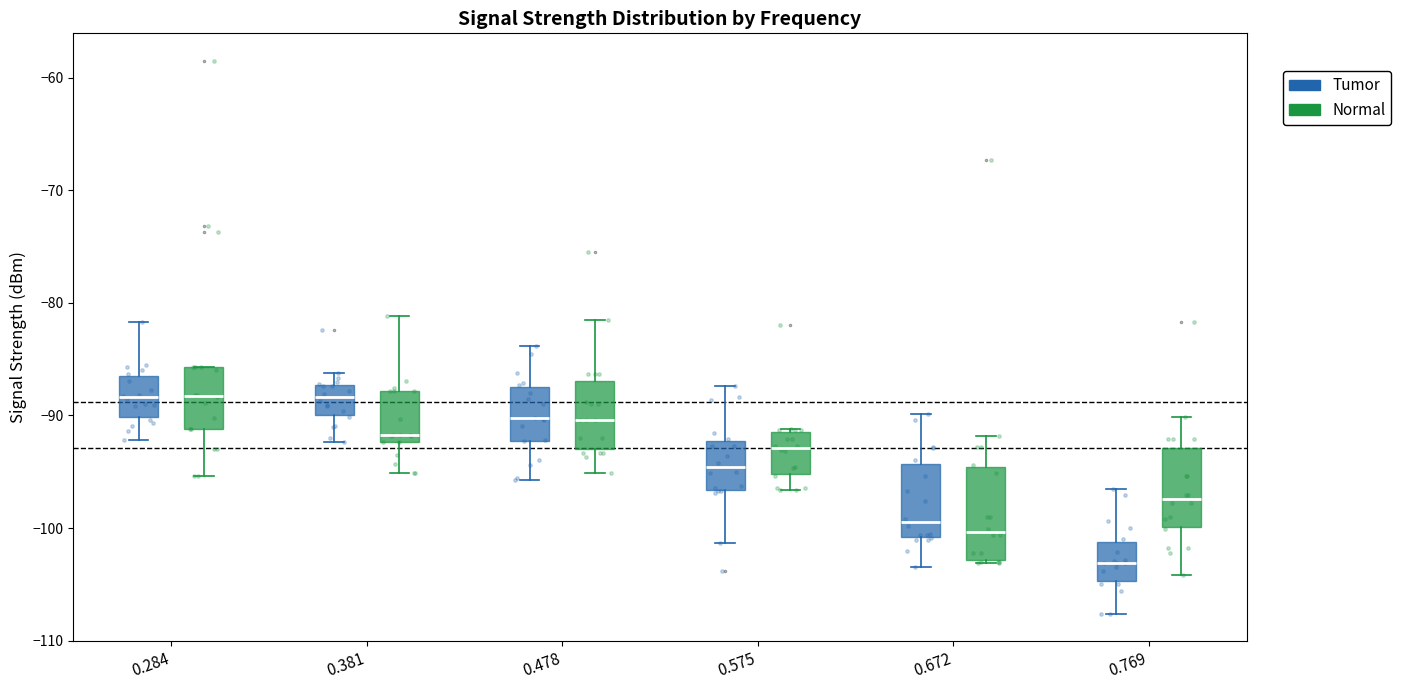

Reading left to right, read every box against the y-axis: the position of its median line, the range the box covers, and the ends of its whiskers. The values are not printed on the chart, so give them approximately, as read against the axis.

0.284 (Tumor): median -88, box -90 to -86, whiskers -92 to -82
0.284 (Normal): median -88, box -91 to -86, whiskers -95 to -86
0.381 (Tumor): median -88, box -90 to -87, whiskers -92 to -86
0.381 (Normal): median -92 (just above the box's lower edge), box -92 to -88, whiskers -95 to -81
0.478 (Tumor): median -90, box -92 to -87, whiskers -96 to -84
0.478 (Normal): median -90, box -93 to -87, whiskers -95 to -81
0.575 (Tumor): median -95, box -97 to -92, whiskers -101 to -87
0.575 (Normal): median -93, box -95 to -91, whiskers -97 to -91
0.672 (Tumor): median -99, box -101 to -94, whiskers -103 to -90
0.672 (Normal): median -100, box -103 to -95, whiskers -103 to -92
0.769 (Tumor): median -103, box -105 to -101, whiskers -108 to -96
0.769 (Normal): median -97, box -100 to -93, whiskers -104 to -90